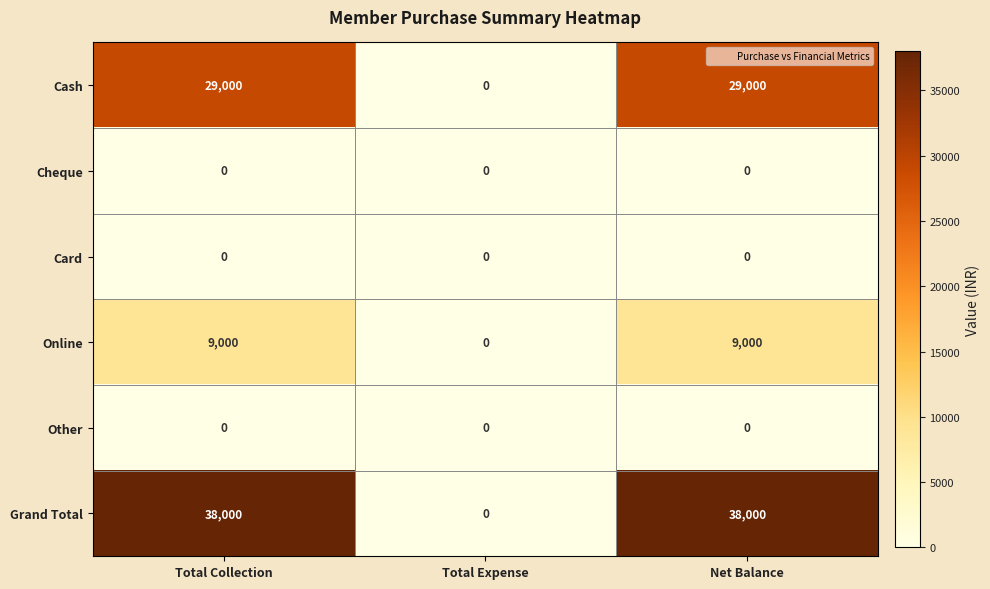

How many Grand Total values are between 0 and 38000?

3